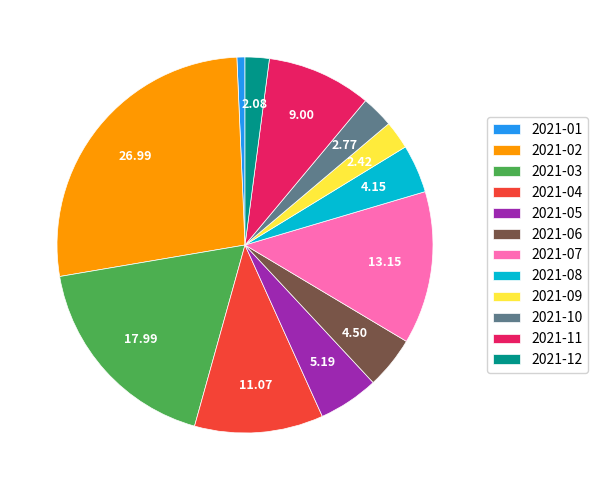

The 2021-12 slice represents 2% of the pie. True or false?

True